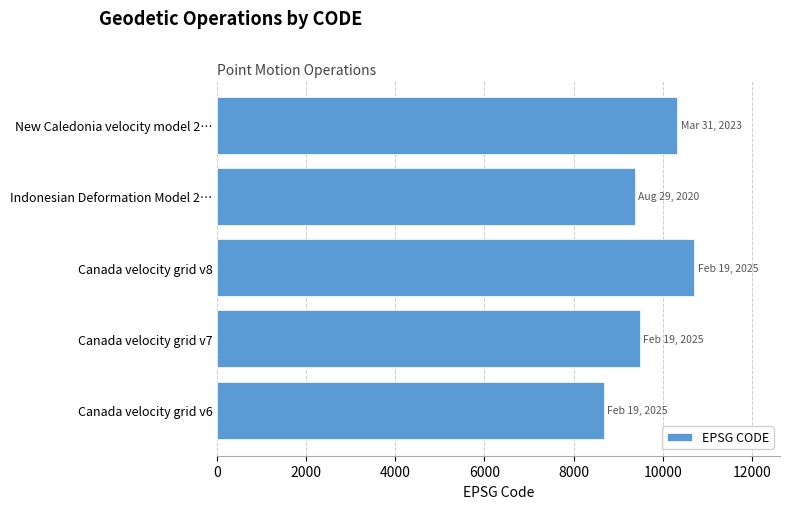

Rank the categories by value from highest to lowest.

Canada velocity grid v8, New Caledonia velocity model 2…, Canada velocity grid v7, Indonesian Deformation Model 2…, Canada velocity grid v6